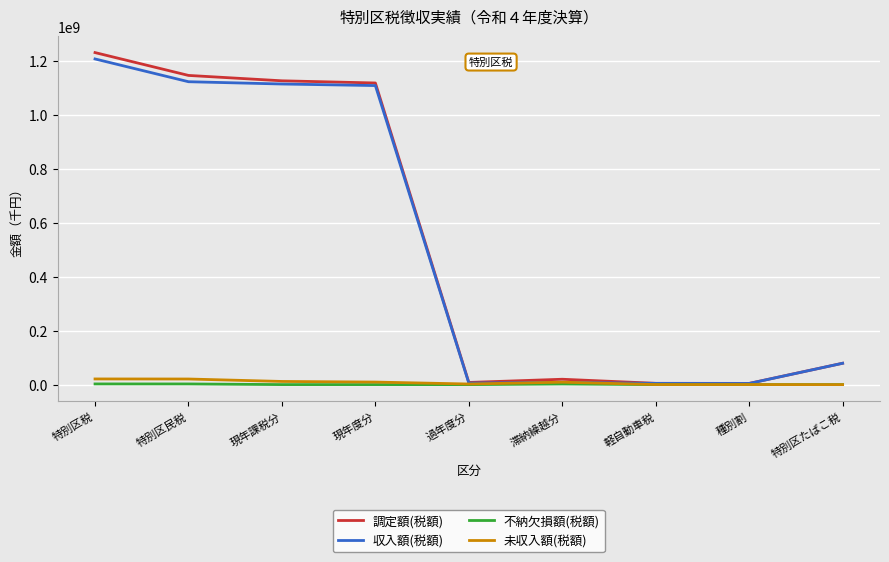

Which series has the largest range (max minus min)?

調定額(税額)